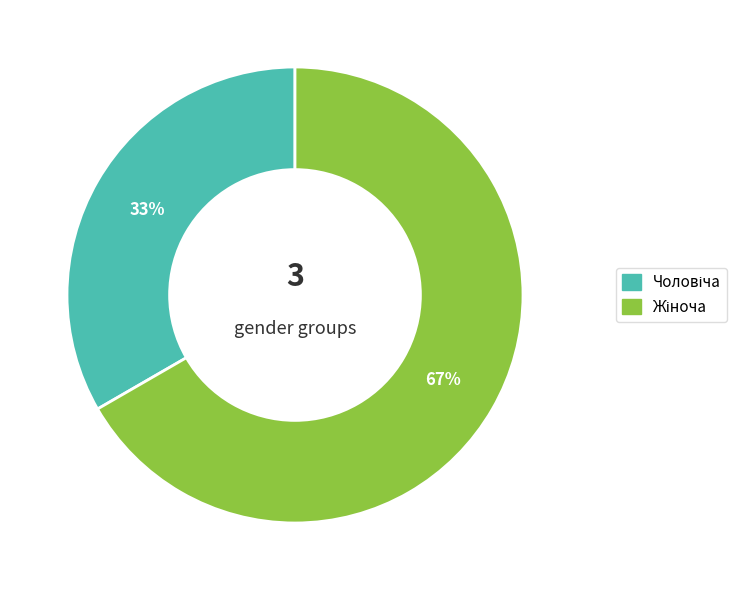

To the nearest percent, what is the average slice percentage?

50%